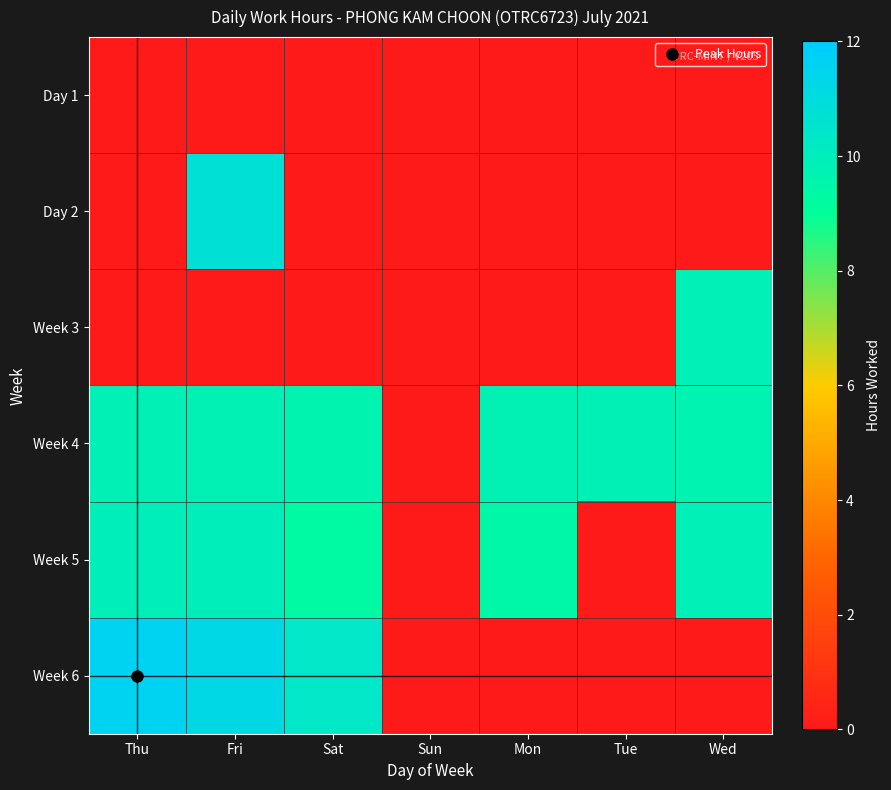

At which category is the sum across all series the highest?

Fri